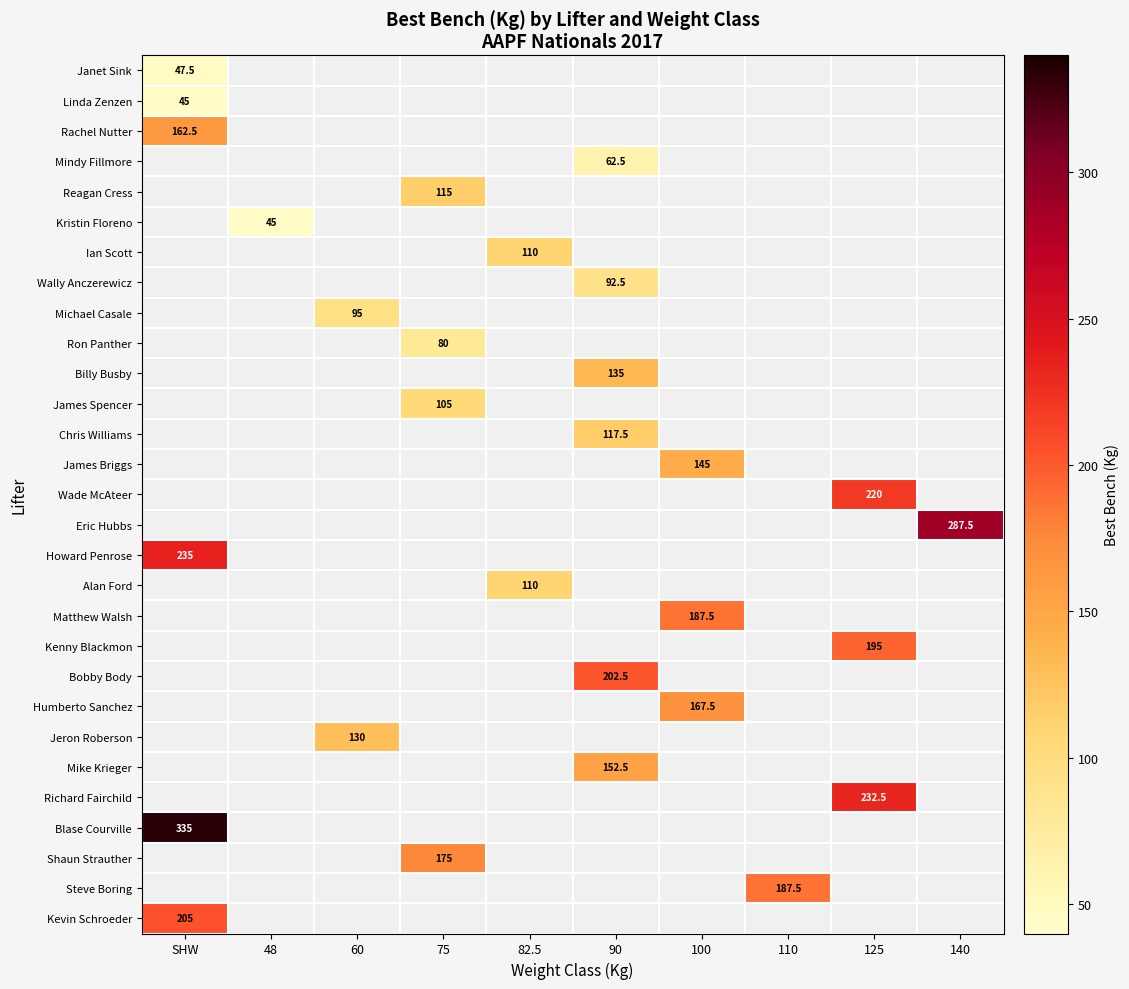

Which category has the highest value across all series?

SHW